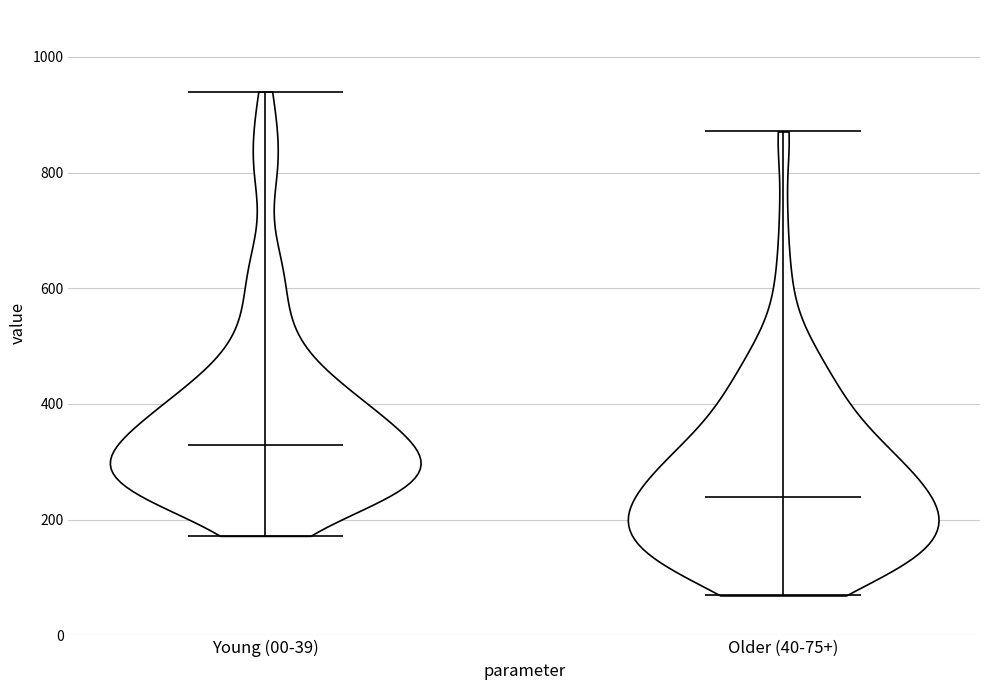

Reading left to right, read every violin against the y-axis: where its median line is, and the lowest and highest points it reaches. The values are not printed on the chart, so give them approximately, as read against the axis.

Young (00-39): median line 320, lowest point 180, highest point 940
Older (40-75+): median line 240, lowest point 60, highest point 880